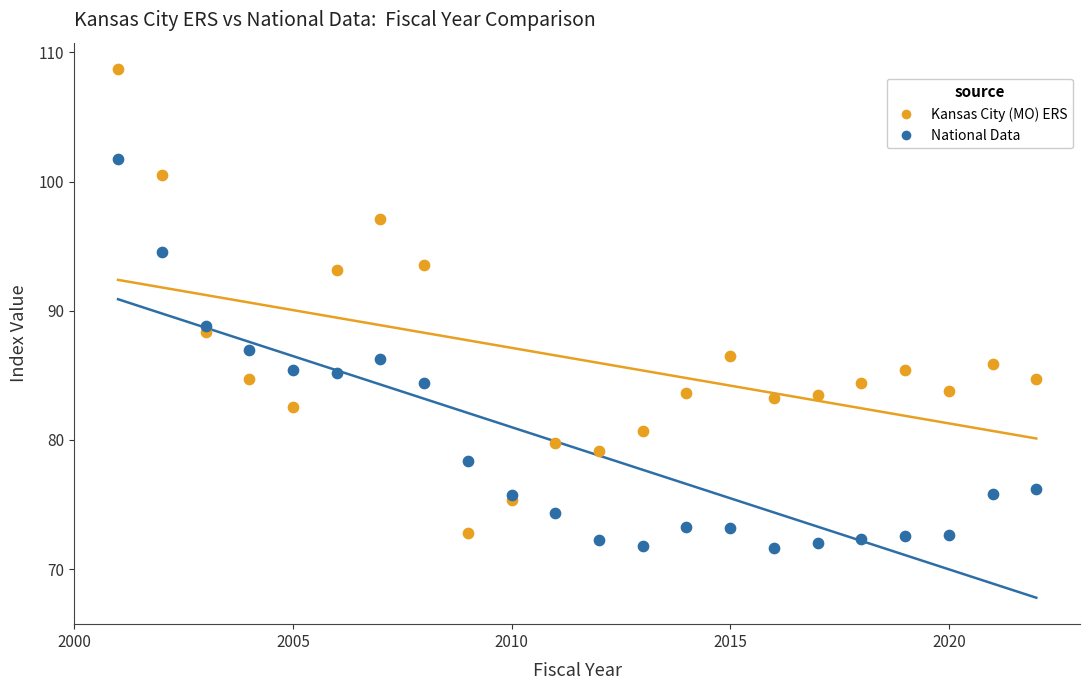

Which series has the largest Y range (max minus min)?

Kansas City (MO) ERS